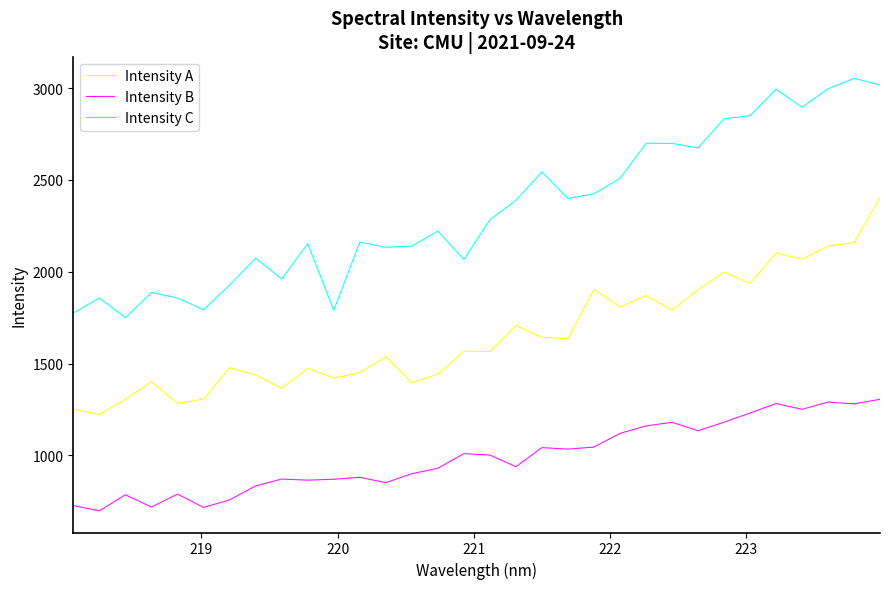

What is the maximum value for Intensity A?

2403.7